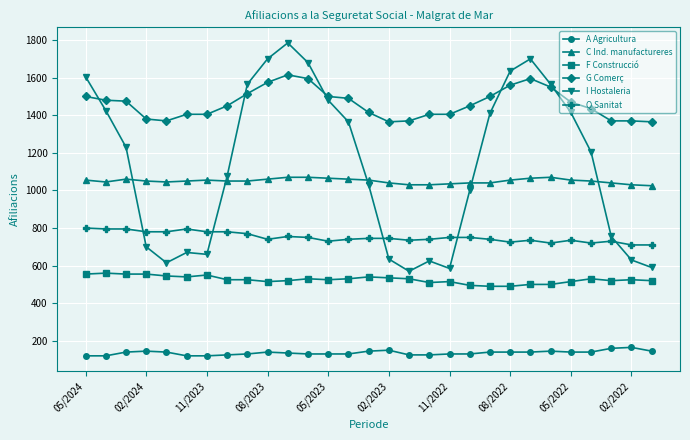

Which series has the largest range (max minus min)?

I Hostaleria